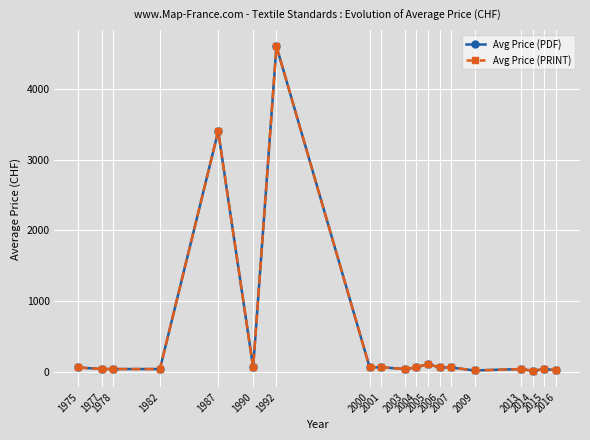

How many lines are shown in the chart?

2